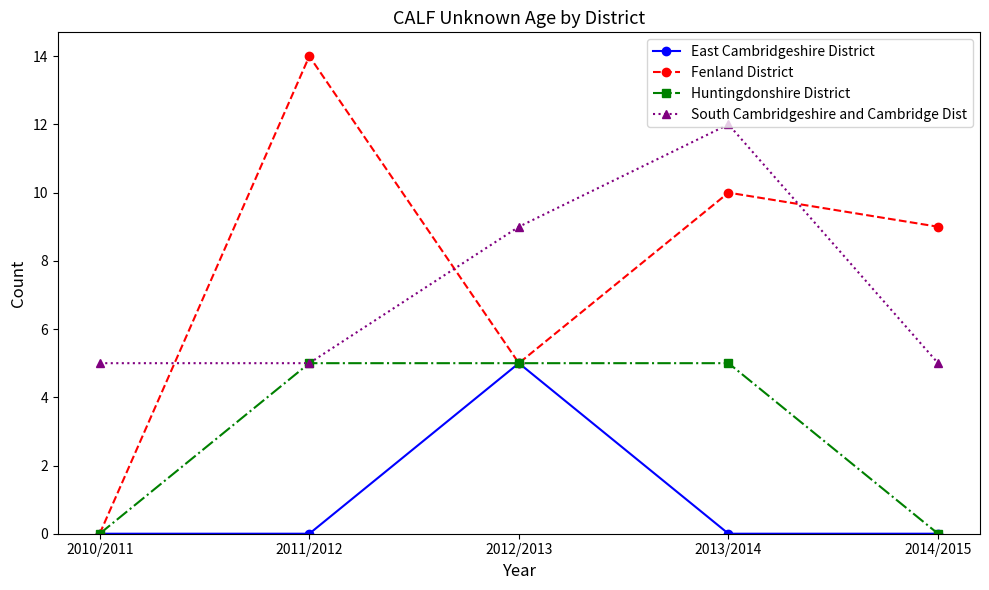

What is the difference between the second highest and minimum values in the Fenland District series?

10